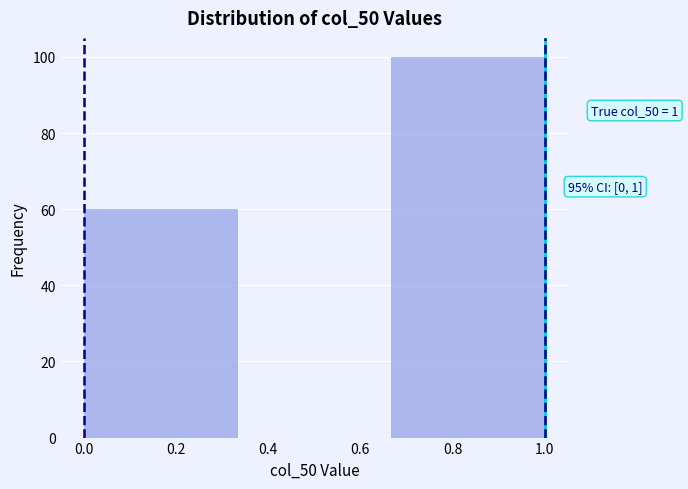

Which range on the x-axis has the tallest bar?

0.66 to 1.00